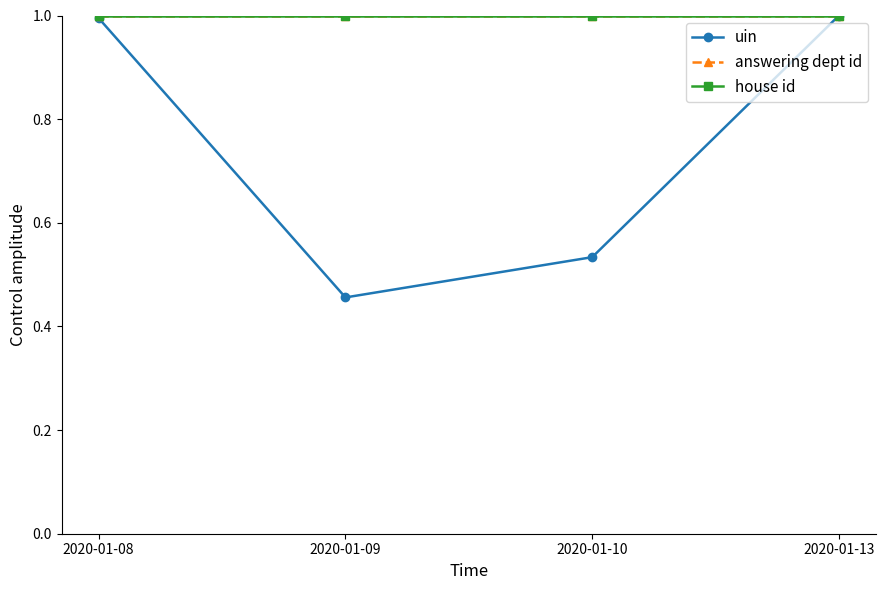

Count the number of data series in this chart.

3